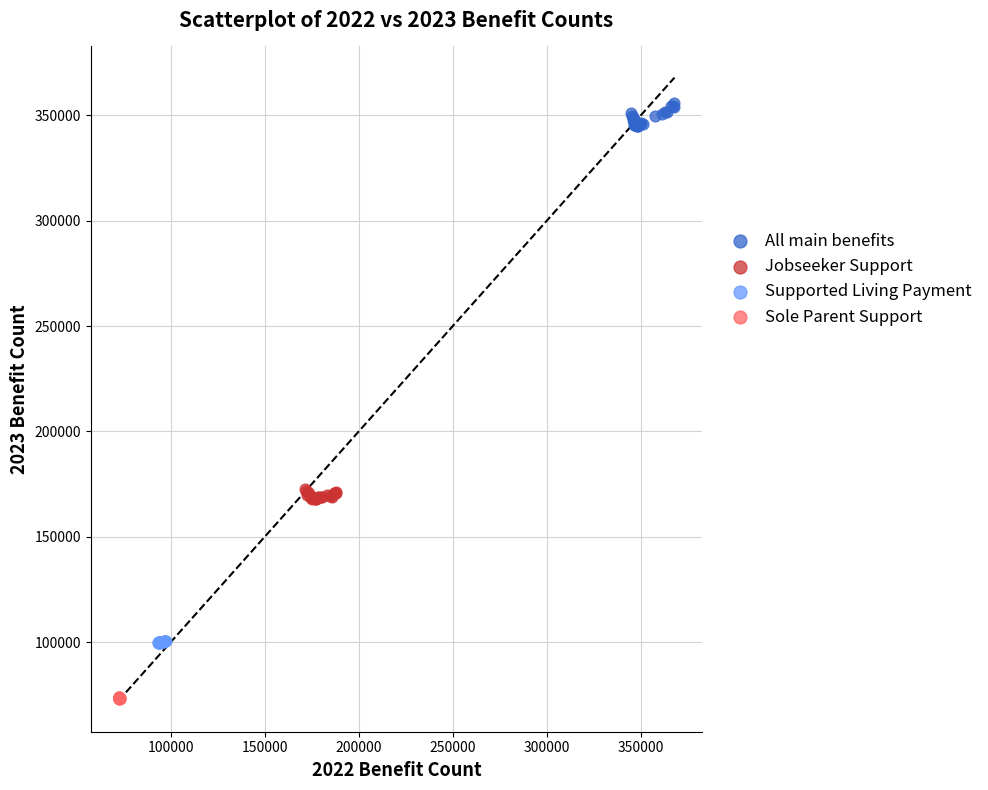

Which series contains the highest Y value?

All main benefits